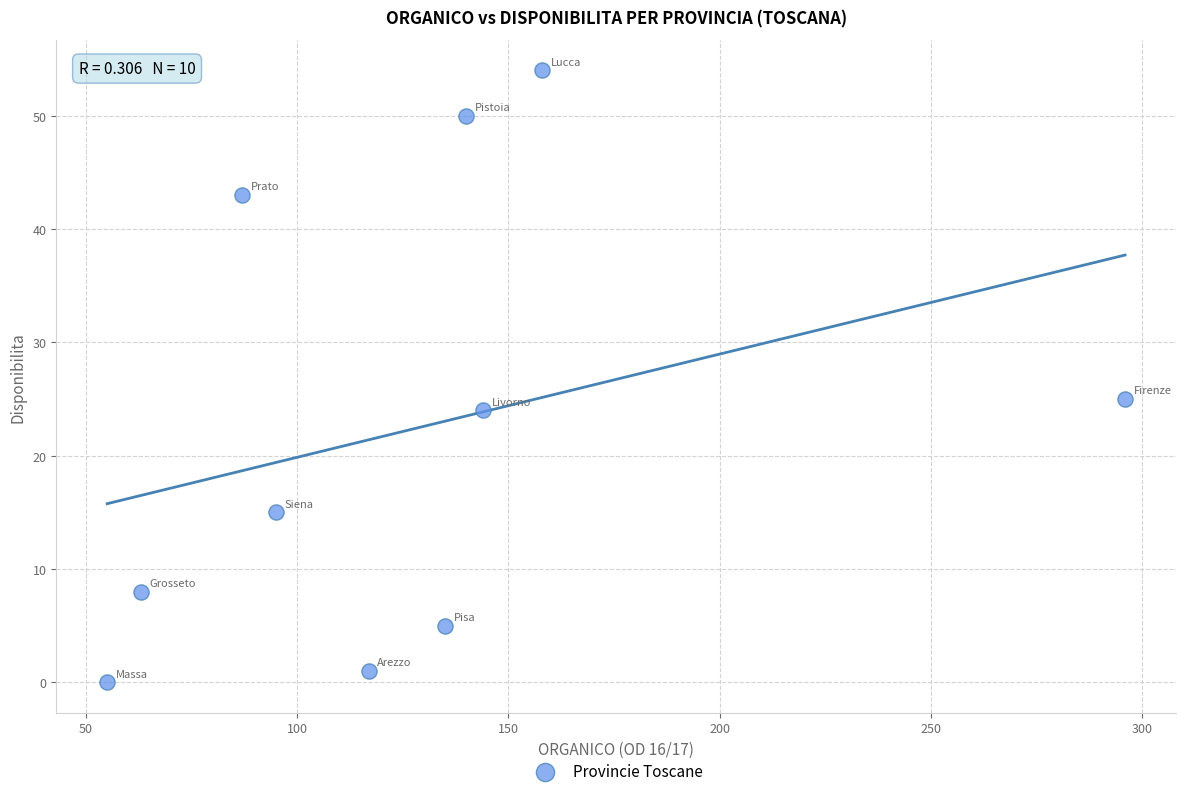

What Y value in the scatter plot is closest to 27?

25